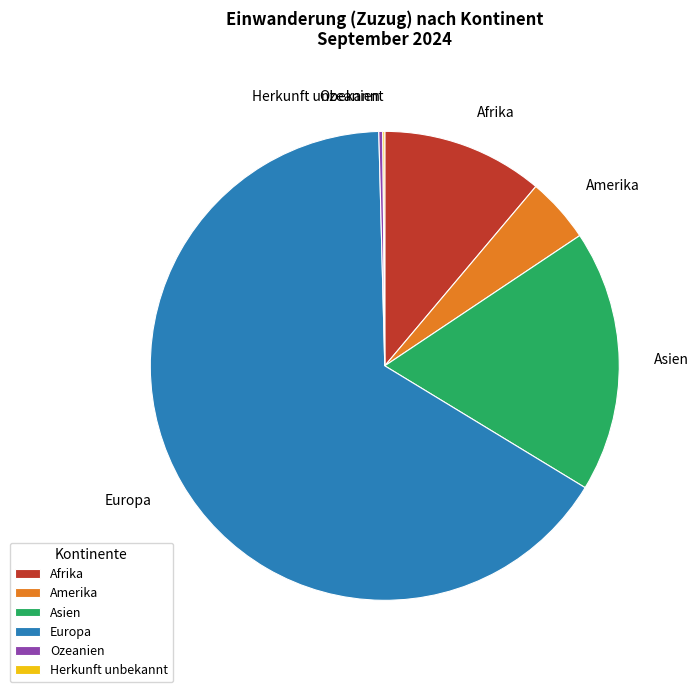

Which slice is the largest?

Europa